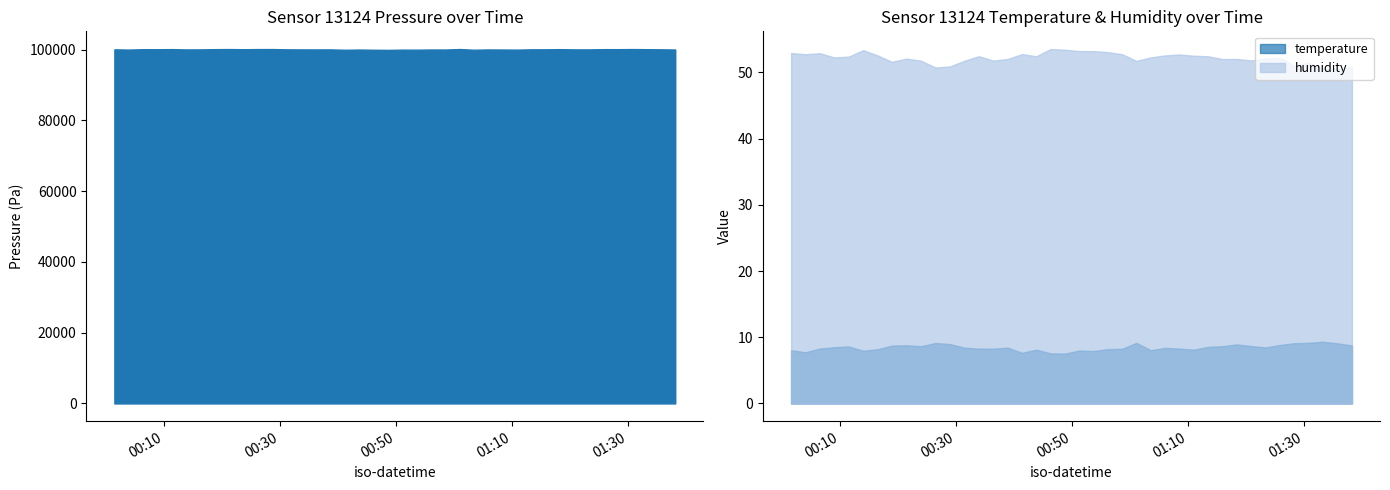

True or false: temperature has a value of 8.5 at 33.

True